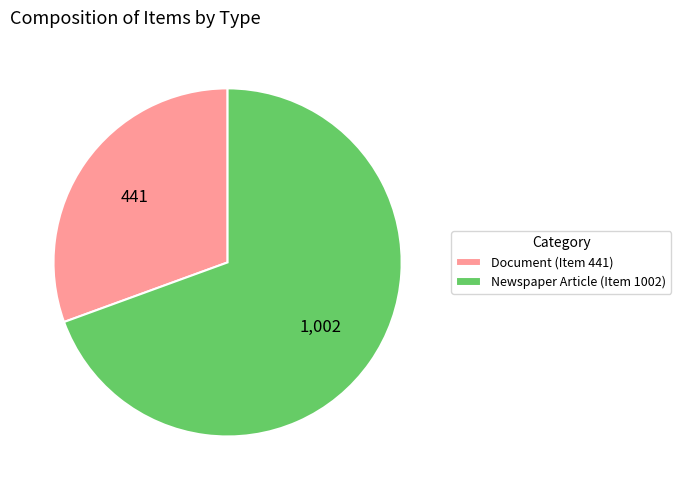

How many segments does this pie chart have?

2